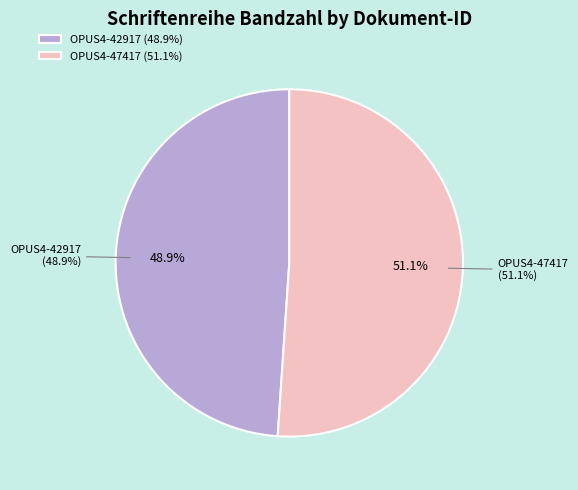

Which category has the biggest portion of the pie?

OPUS4-47417